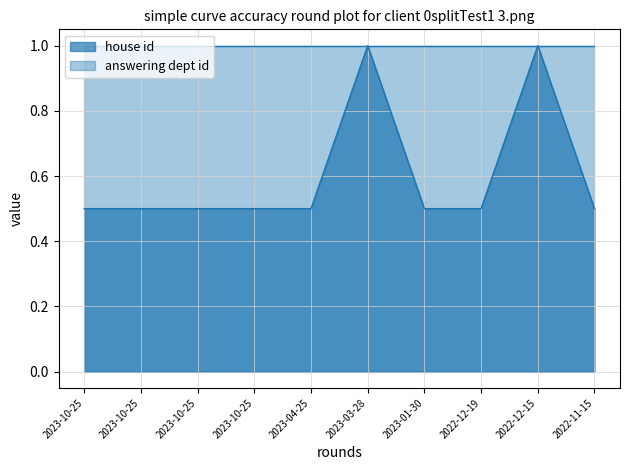

Which has a higher value, 2022-11-15 or 2023-03-28?

2023-03-28